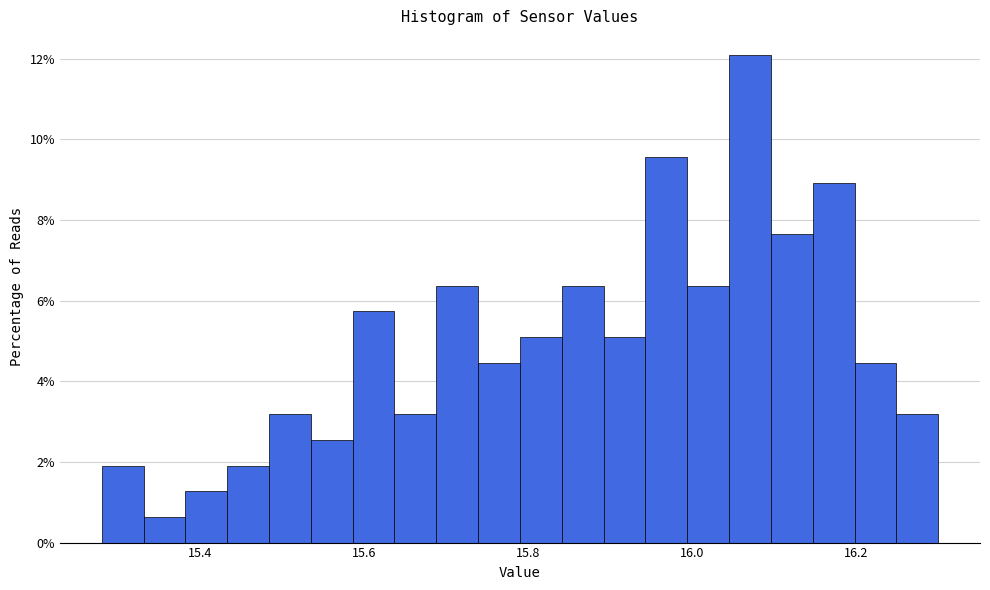

Around what value on the x-axis is the tallest bar? Give the approximate position of its centre, as read against the axis.

16.08